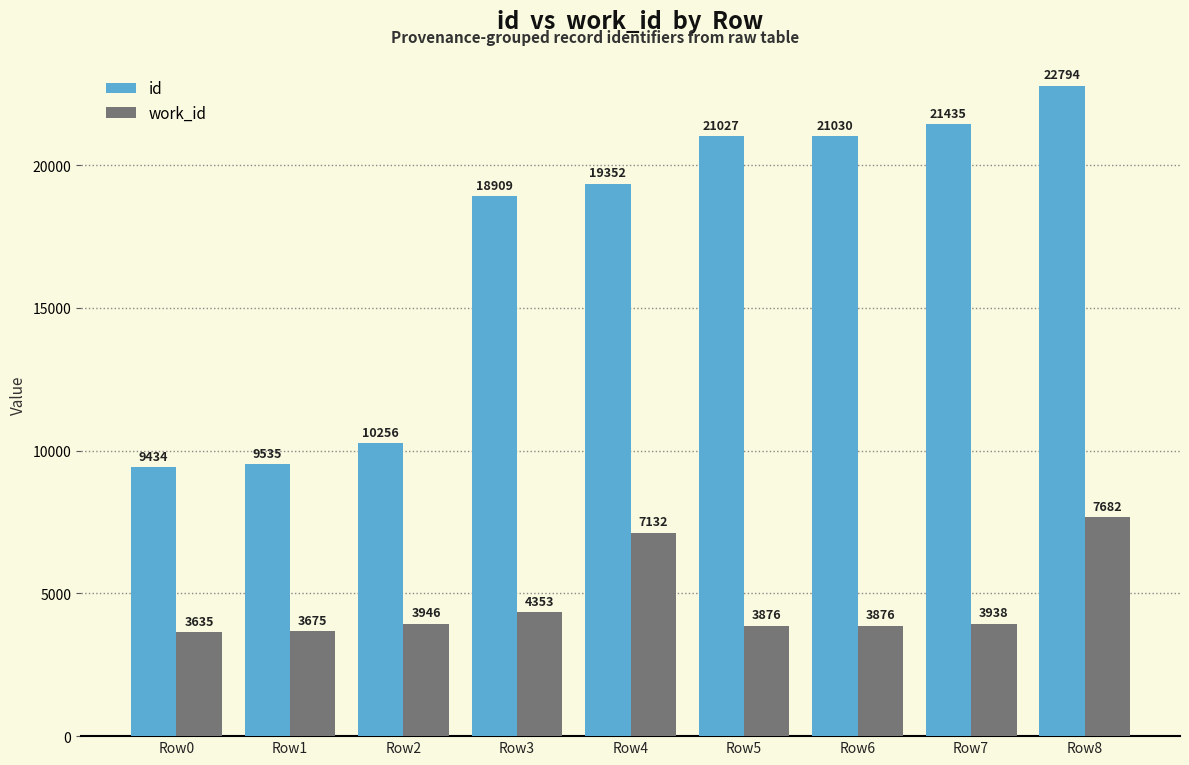

What is the smallest value displayed?

3635